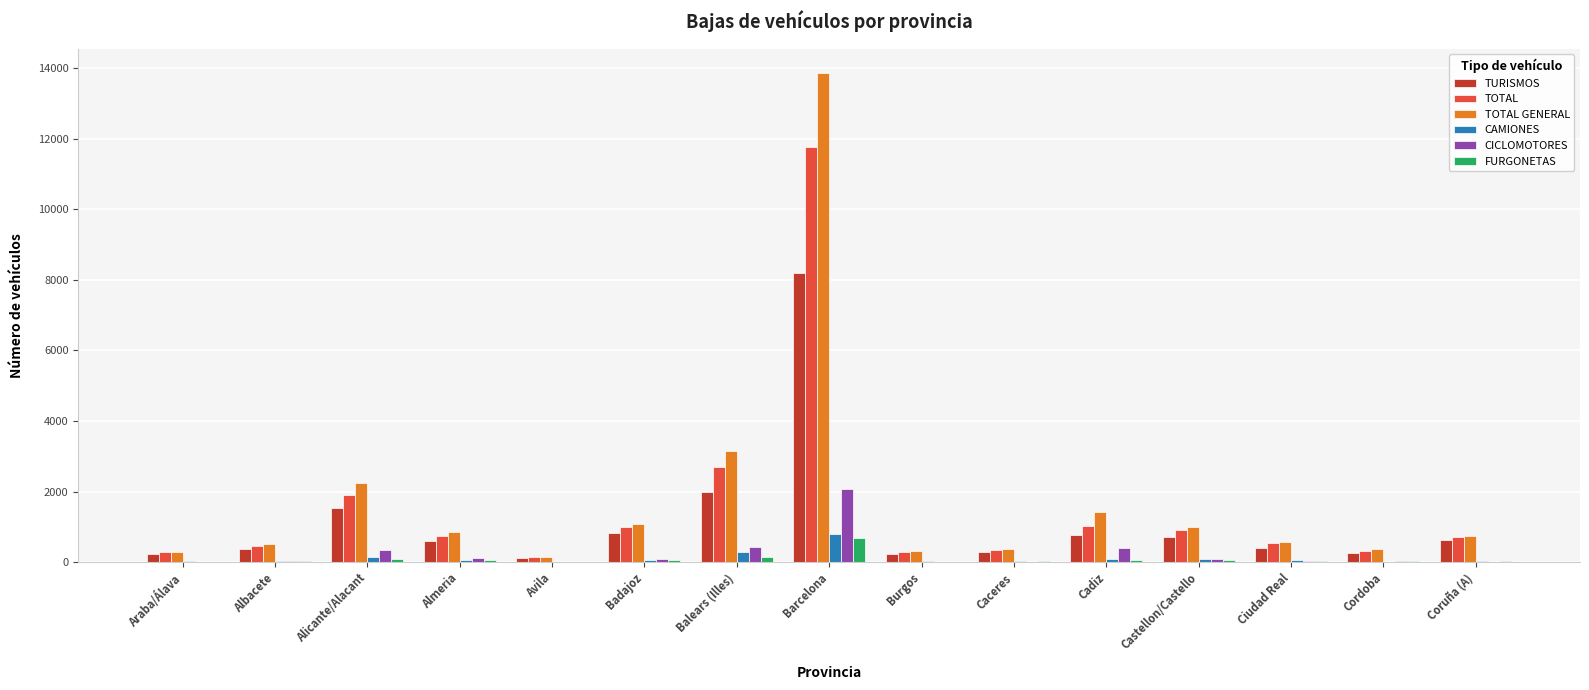

What is the difference between the CAMIONES values at Araba/Álava and Castellon/Castello?

58